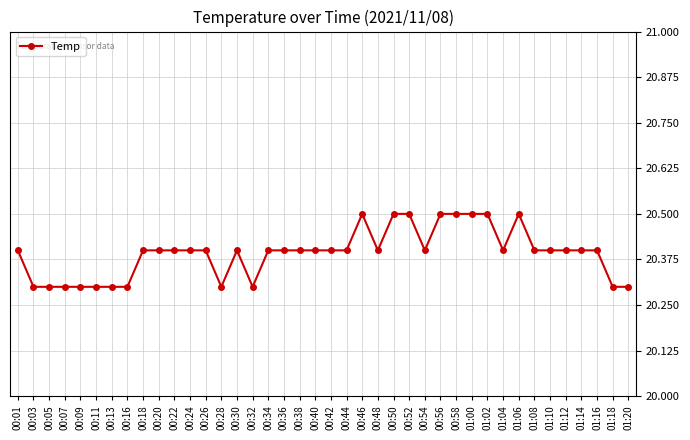

True or false: the data shows 20.4 at 01:08.

True